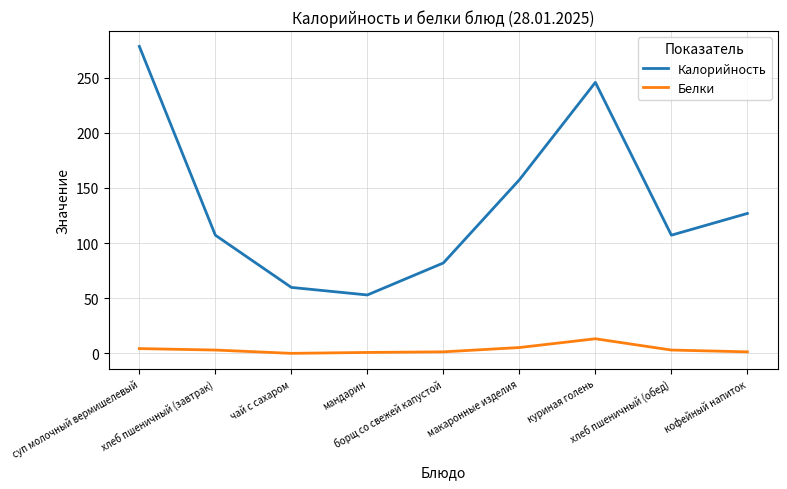

How many values in the Белки series exceed 3?

5